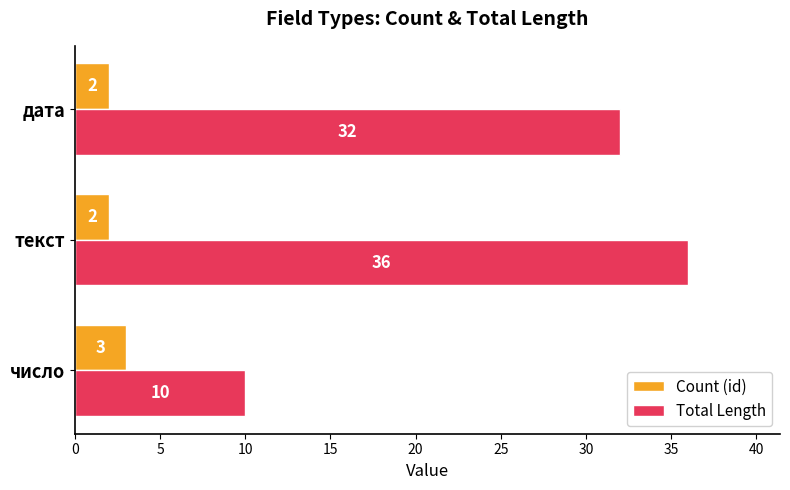

What is the sum of the Count (id) values at число and текст?

5